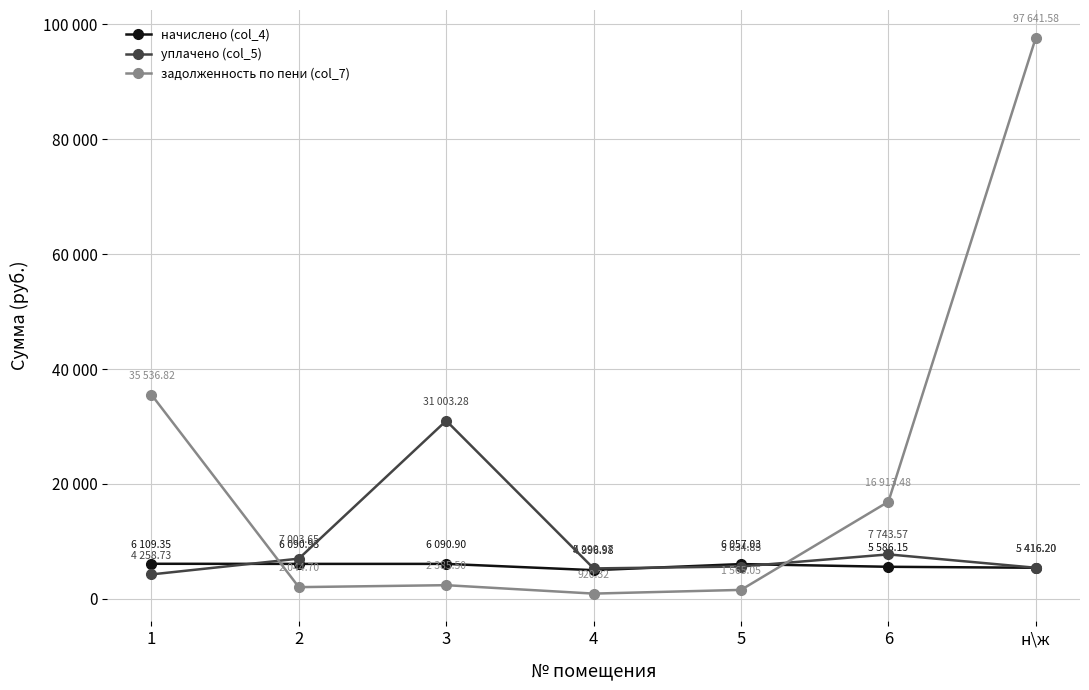

At which category is the sum across all series the highest?

н\ж